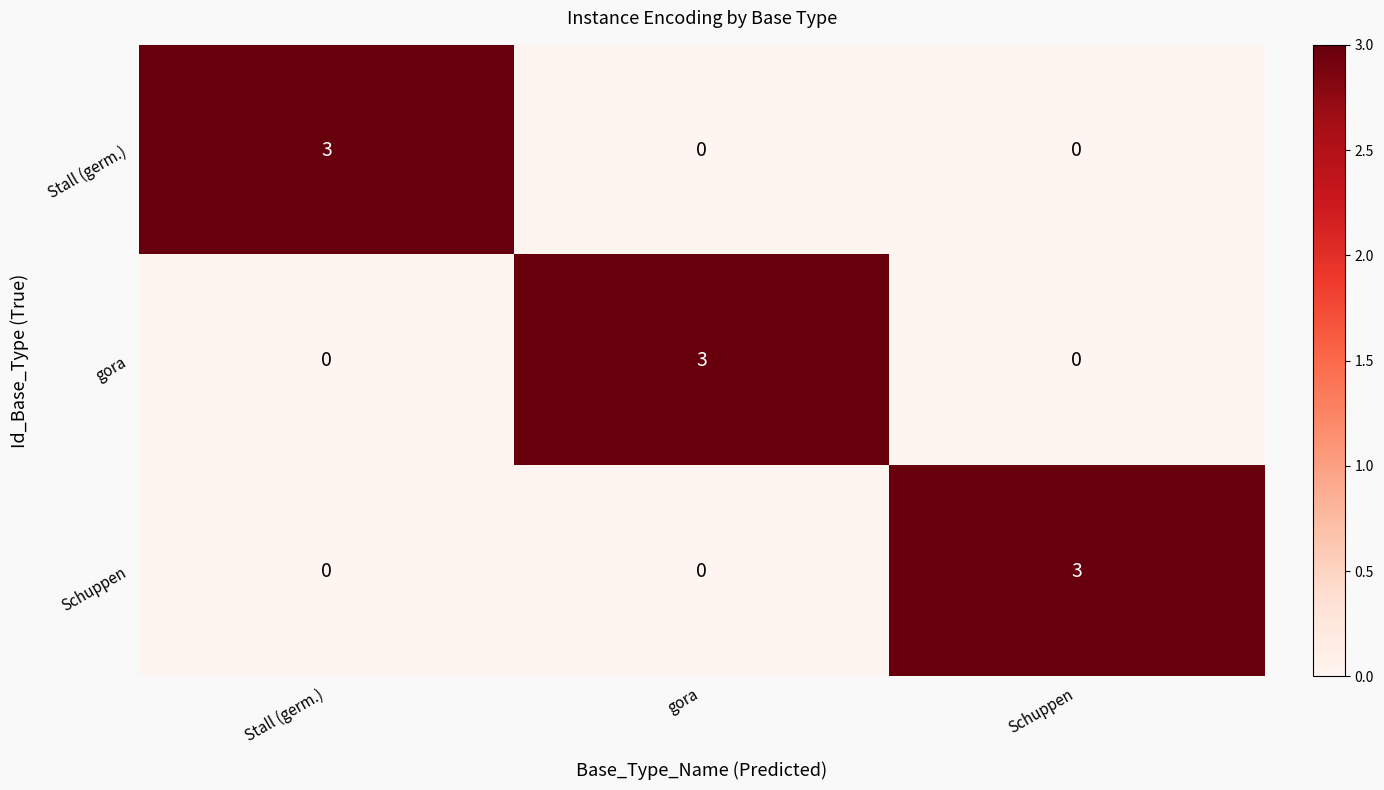

What is the total value across all series at Schuppen?

3